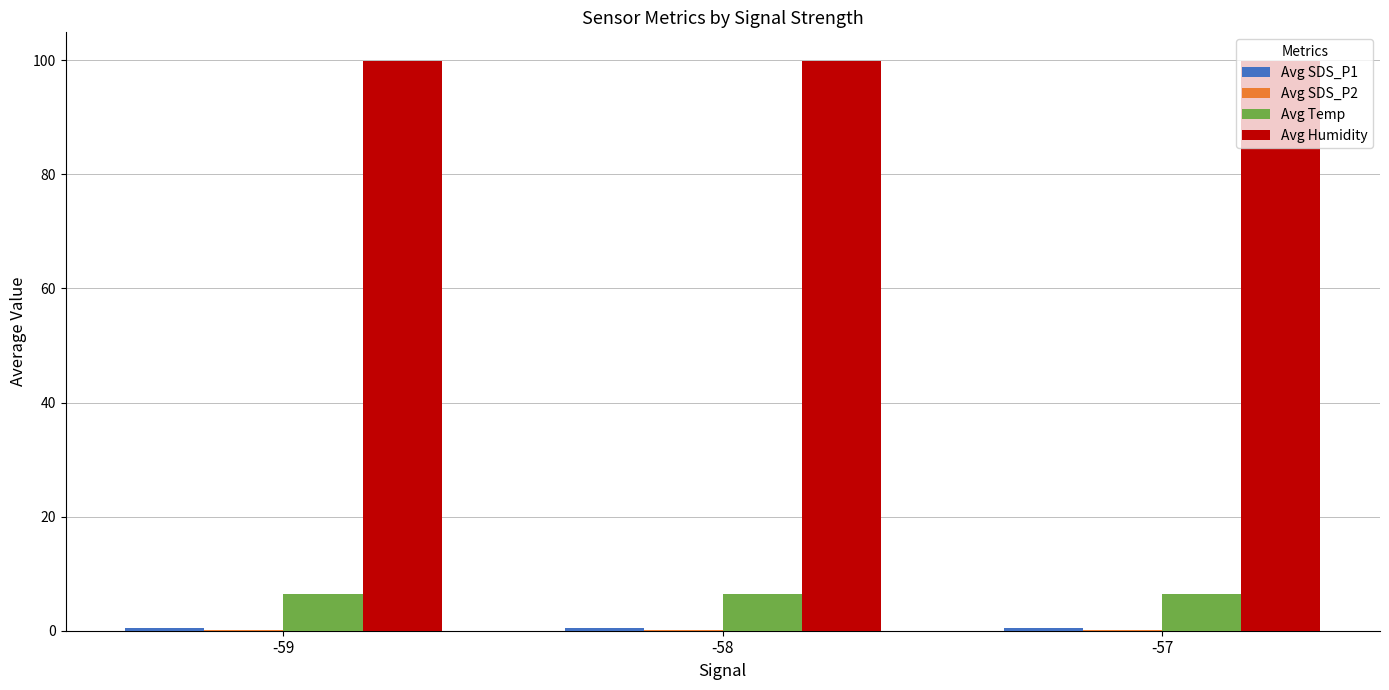

The Avg Humidity series shows 171.1 at -57. True or false?

False